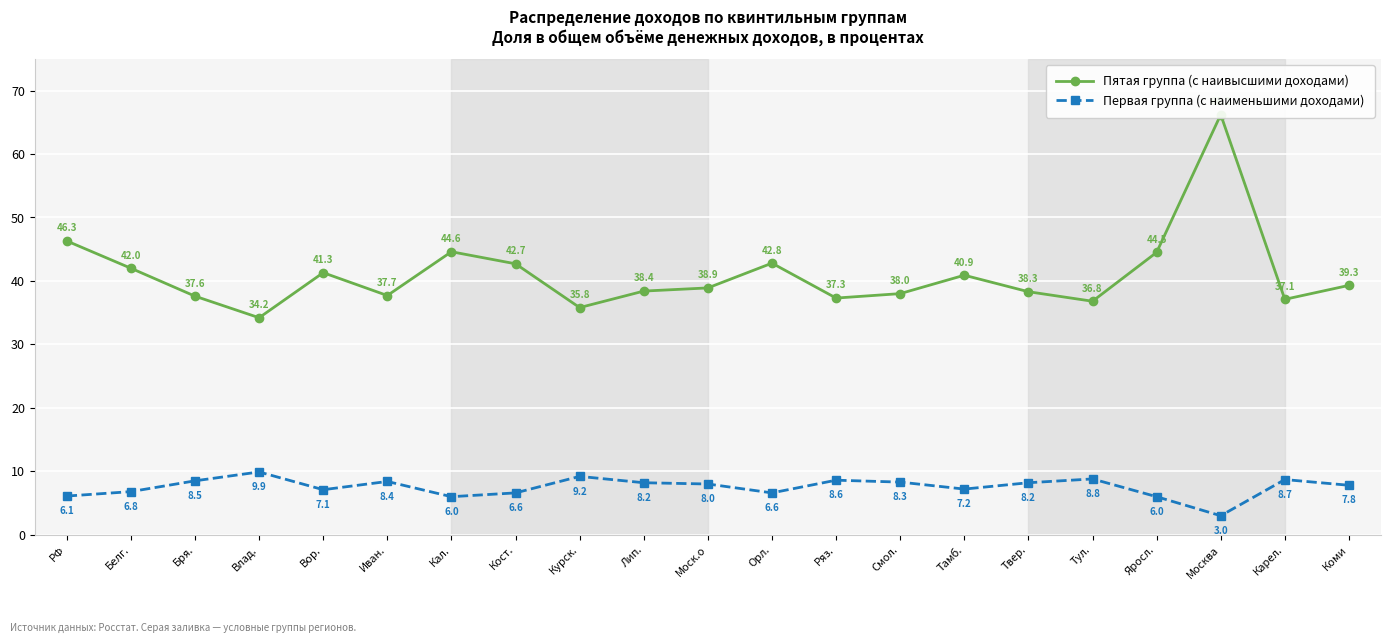

What is the sum of the Пятая группа (с наивысшими доходами) values at Кал. and Лип.?

83.0